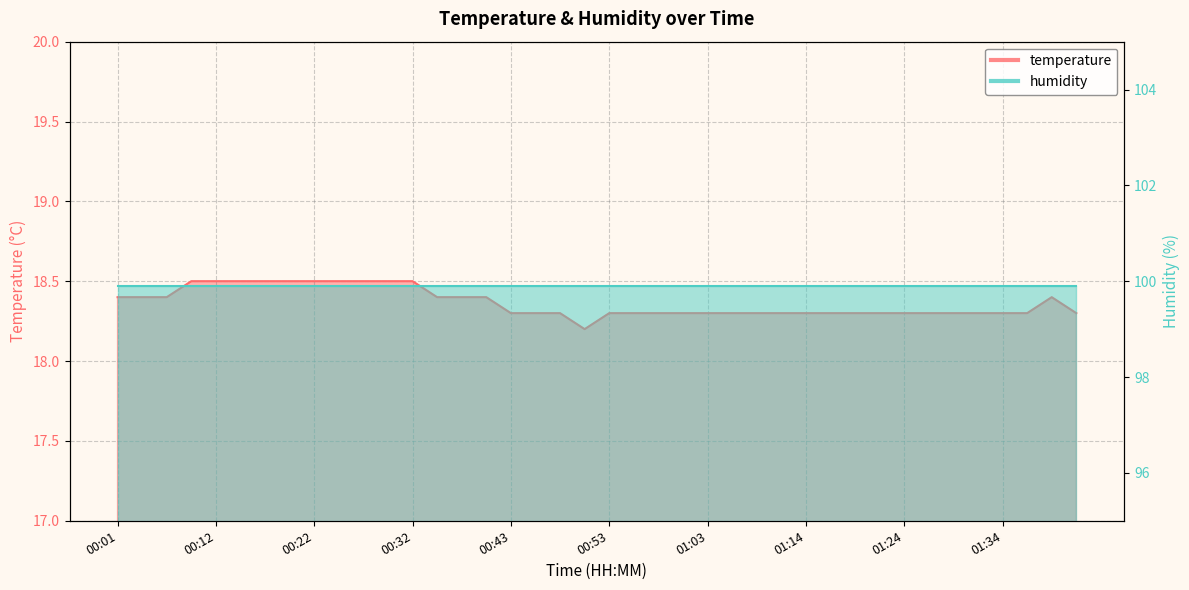

What is the label of the 29th point from the right?

00:29